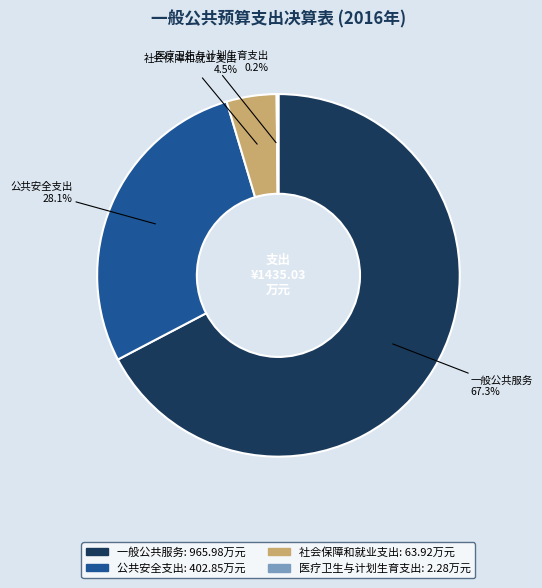

Between 公共安全支出 and 社会保障和就业支出, which is larger?

公共安全支出